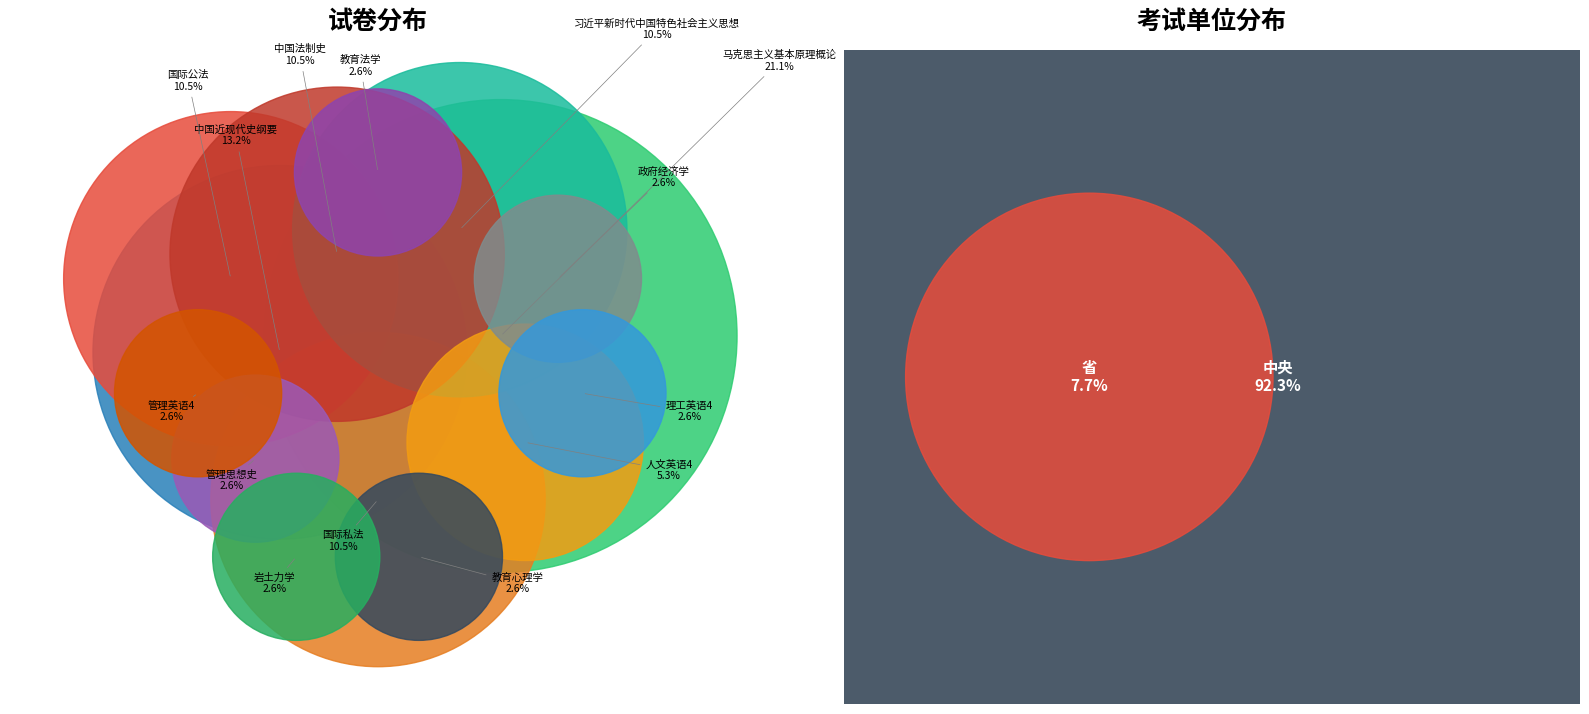

Is 管理思想史 the majority of the pie?

No